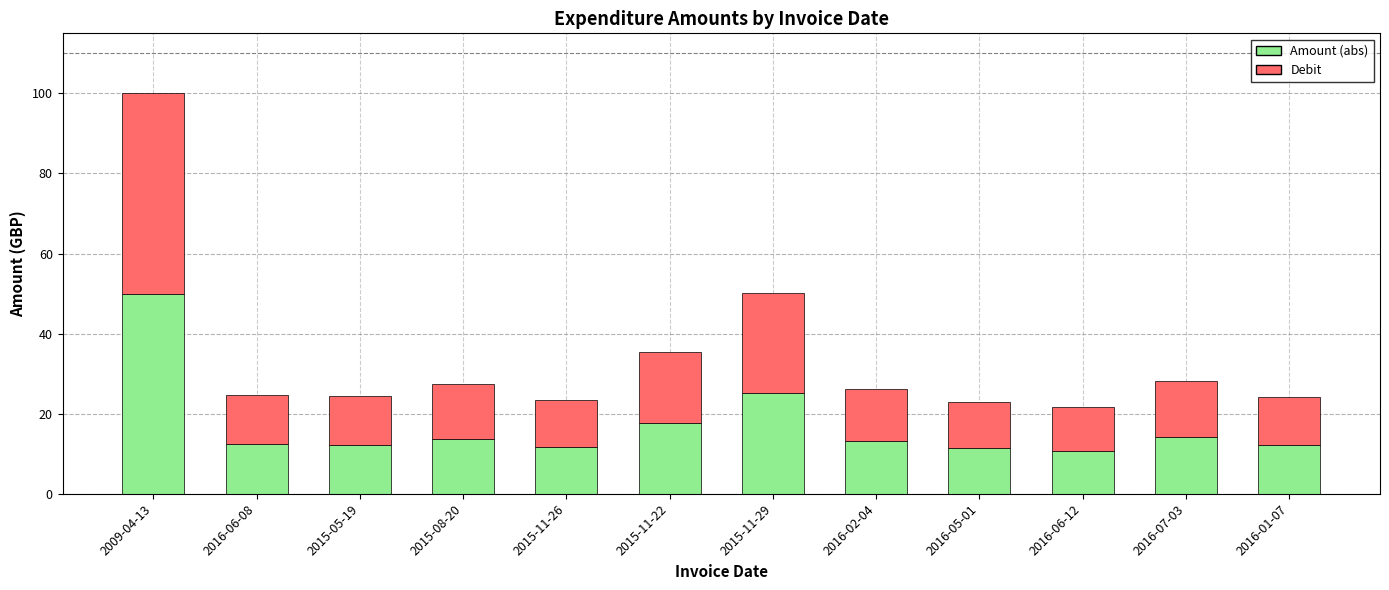

What is the sum of the Amount (abs) values at 2016-07-03 and 2016-05-01?

25.5